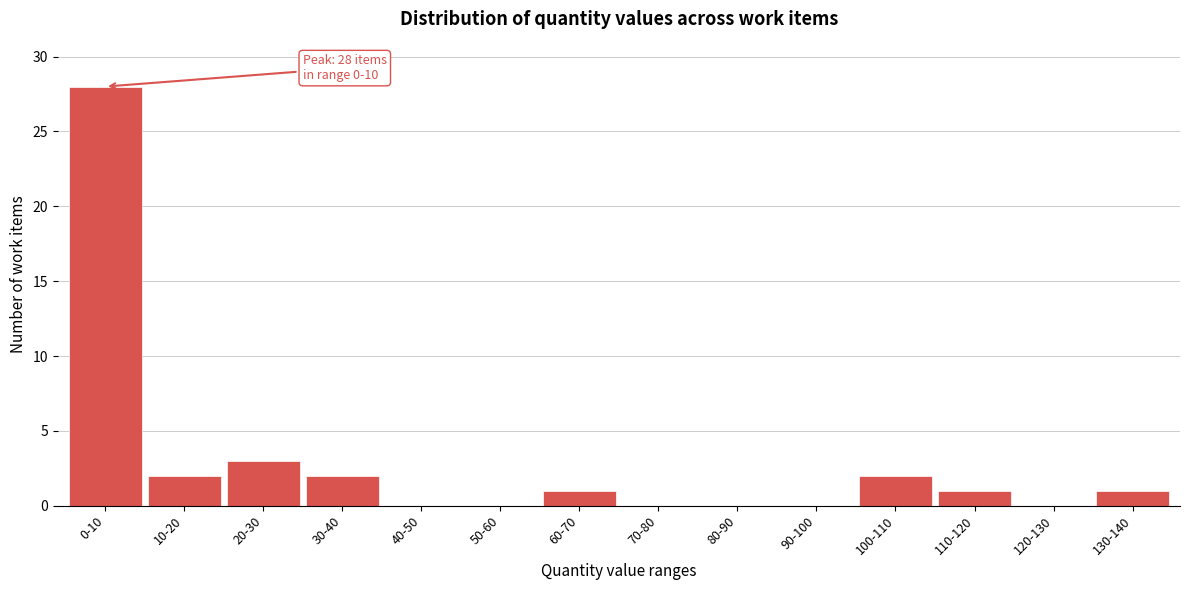

Reading left to right, list all the values displayed in this chart.

0-10=28	10-20=2	20-30=3	30-40=2	40-50=0	50-60=0	60-70=1	70-80=0	80-90=0	90-100=0	100-110=2	110-120=1	120-130=0	130-140=1